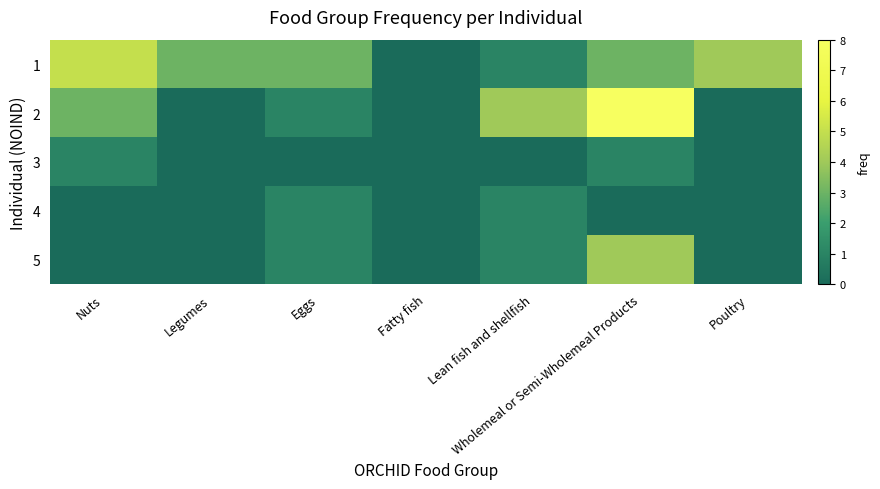

Reading right to left, extract all data points from this chart.

1: Poultry=4	Wholemeal or Semi-Wholemeal Products=3	Lean fish and shellfish=1	Fatty fish=0	Eggs=3	Legumes=3	Nuts=5
2: Poultry=0	Wholemeal or Semi-Wholemeal Products=8	Lean fish and shellfish=4	Fatty fish=0	Eggs=1	Legumes=0	Nuts=3
3: Poultry=0	Wholemeal or Semi-Wholemeal Products=1	Lean fish and shellfish=0	Fatty fish=0	Eggs=0	Legumes=0	Nuts=1
4: Poultry=0	Wholemeal or Semi-Wholemeal Products=0	Lean fish and shellfish=1	Fatty fish=0	Eggs=1	Legumes=0	Nuts=0
5: Poultry=0	Wholemeal or Semi-Wholemeal Products=4	Lean fish and shellfish=1	Fatty fish=0	Eggs=1	Legumes=0	Nuts=0